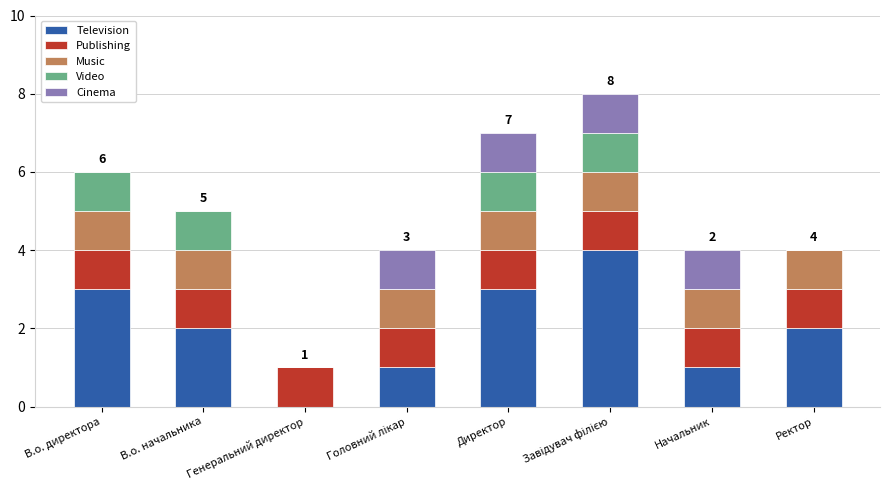

What is the sum of all Television values?

16